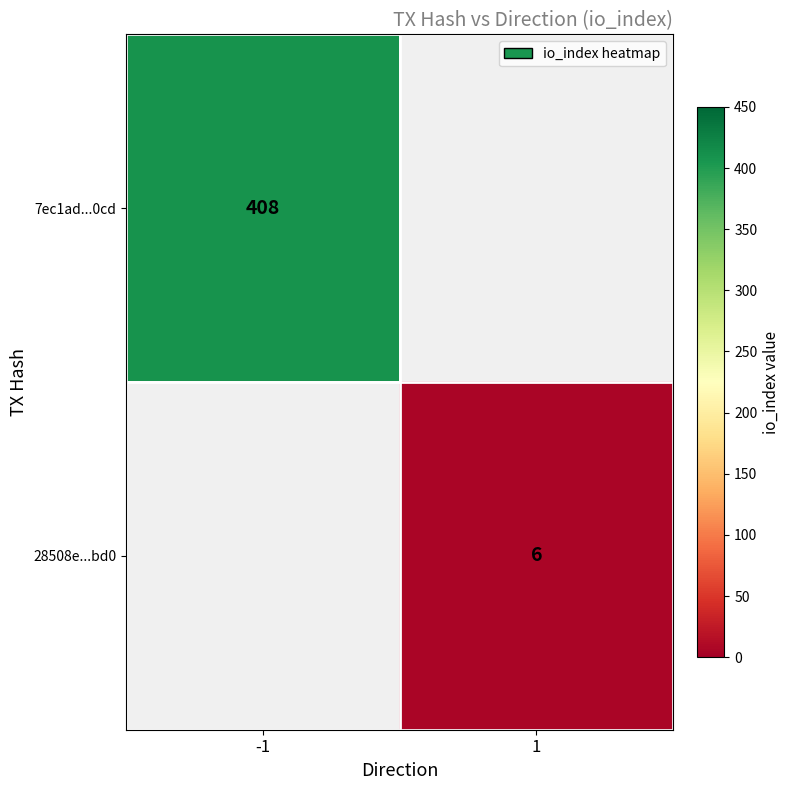

Is it true that 28508e...bd0 equals 6 at 1?

True